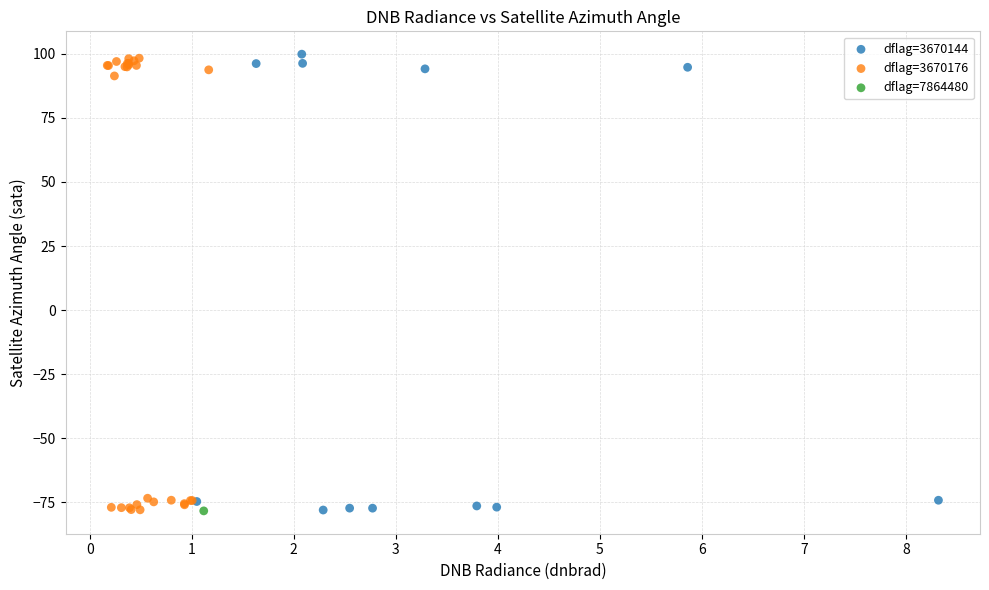

What are all the series names shown in the legend?

dflag=3670144, dflag=3670176, dflag=7864480